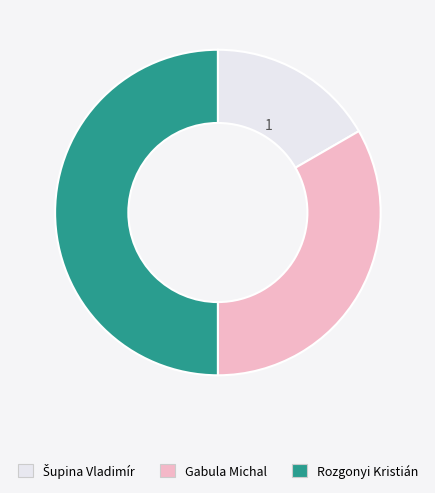

Is it true that Gabula Michal is 28% of the pie?

False